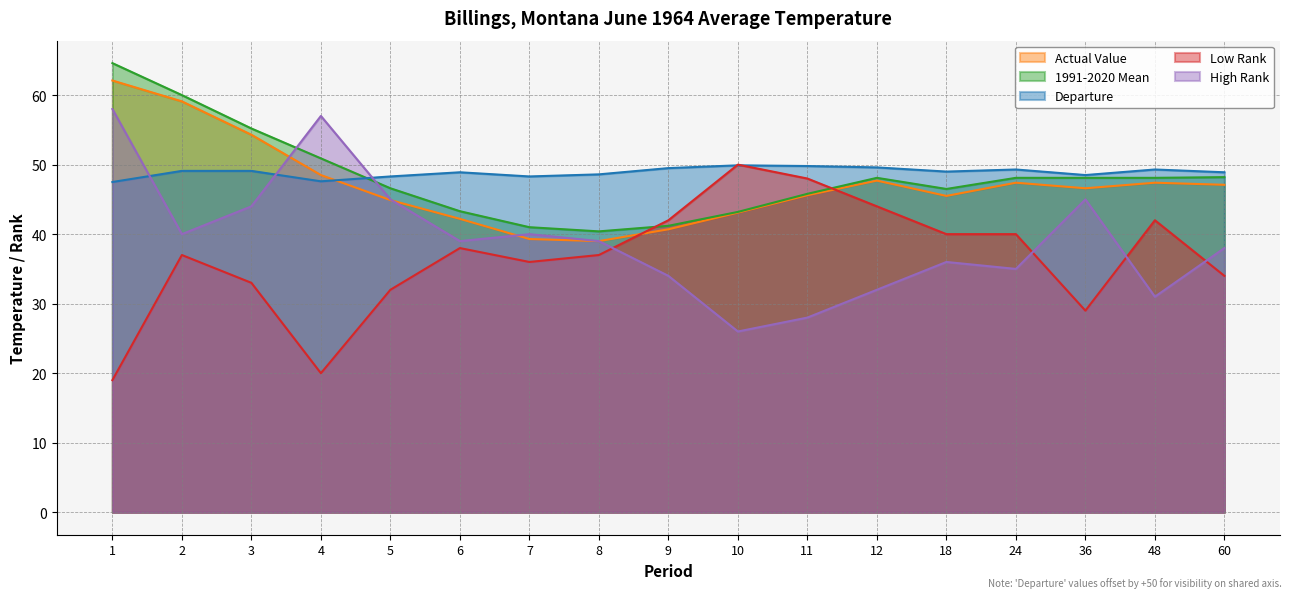

Reading left to right, list all the values displayed in this chart.

Actual Value: 62.1	59.1	54.3	48.5	44.9	42.2	39.3	39.0	40.7	43.1	45.6	47.7	45.5	47.4	46.6	47.4	47.1
1991-2020 Mean: 64.6	60.0	55.2	50.9	46.6	43.3	41.0	40.4	41.2	43.2	45.8	48.1	46.5	48.1	48.1	48.1	48.2
Departure: 47.5	49.1	49.1	47.6	48.3	48.9	48.3	48.6	49.5	49.9	49.8	49.6	49.0	49.3	48.5	49.3	48.9
Low Rank: 19.0	37.0	33.0	20.0	32.0	38.0	36.0	37.0	42.0	50.0	48.0	44.0	40.0	40.0	29.0	42.0	34.0
High Rank: 58.0	40.0	44.0	57.0	45.0	39.0	40.0	39.0	34.0	26.0	28.0	32.0	36.0	35.0	45.0	31.0	38.0